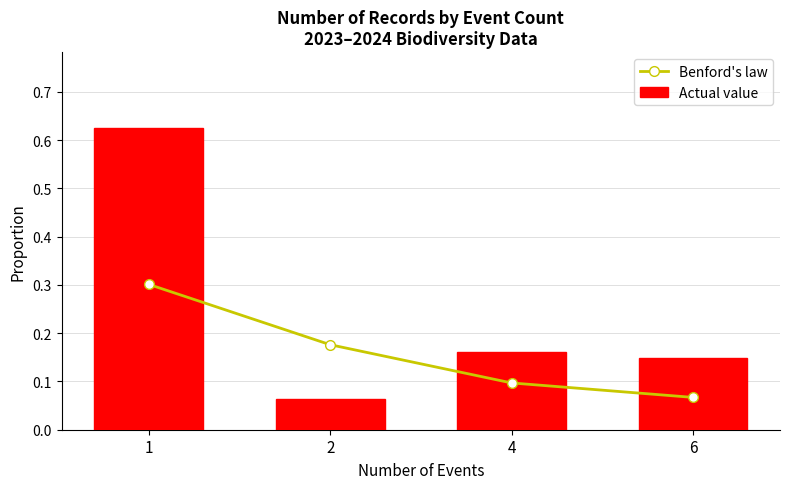

The Actual value series shows 0.1 at 4. True or false?

False